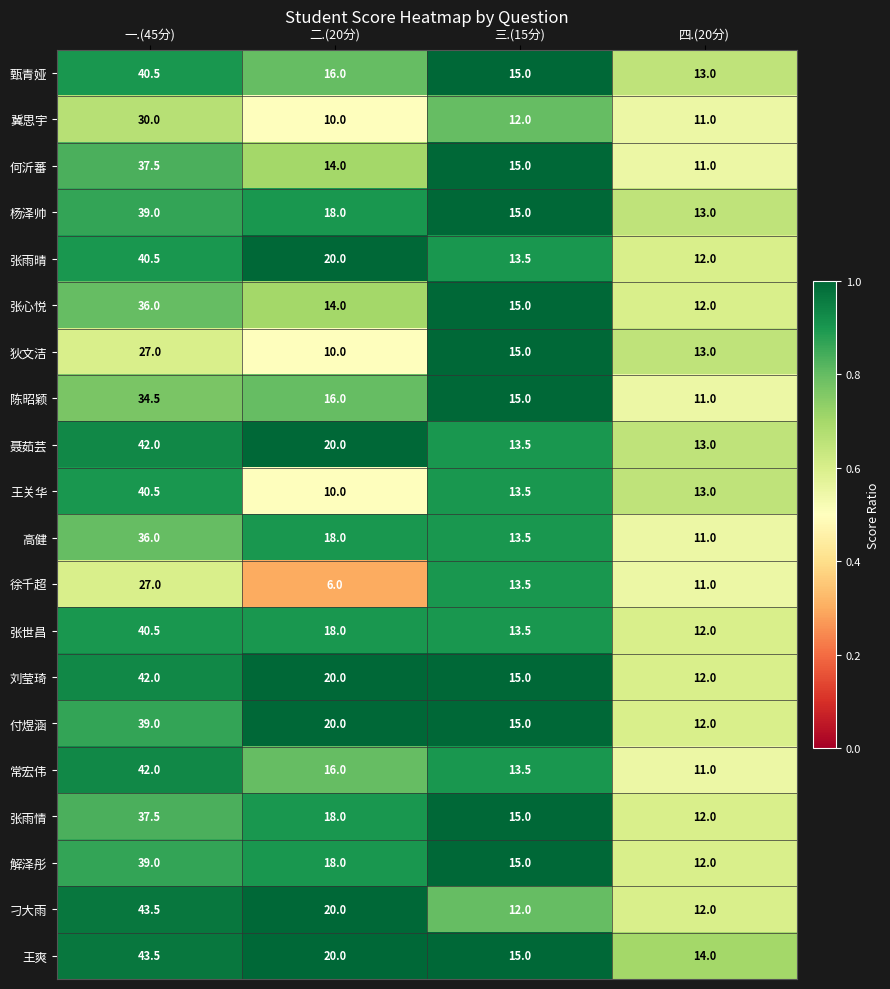

How many distinct data groups are displayed?

20